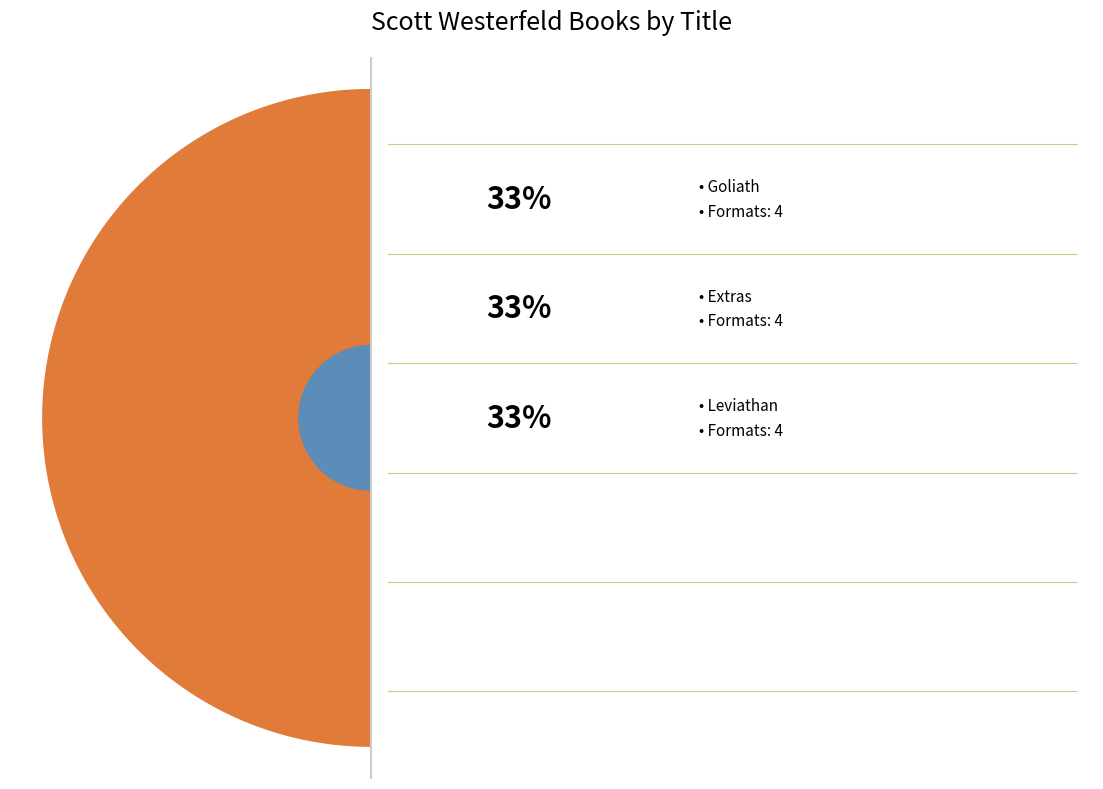

How many segments does this pie chart have?

3